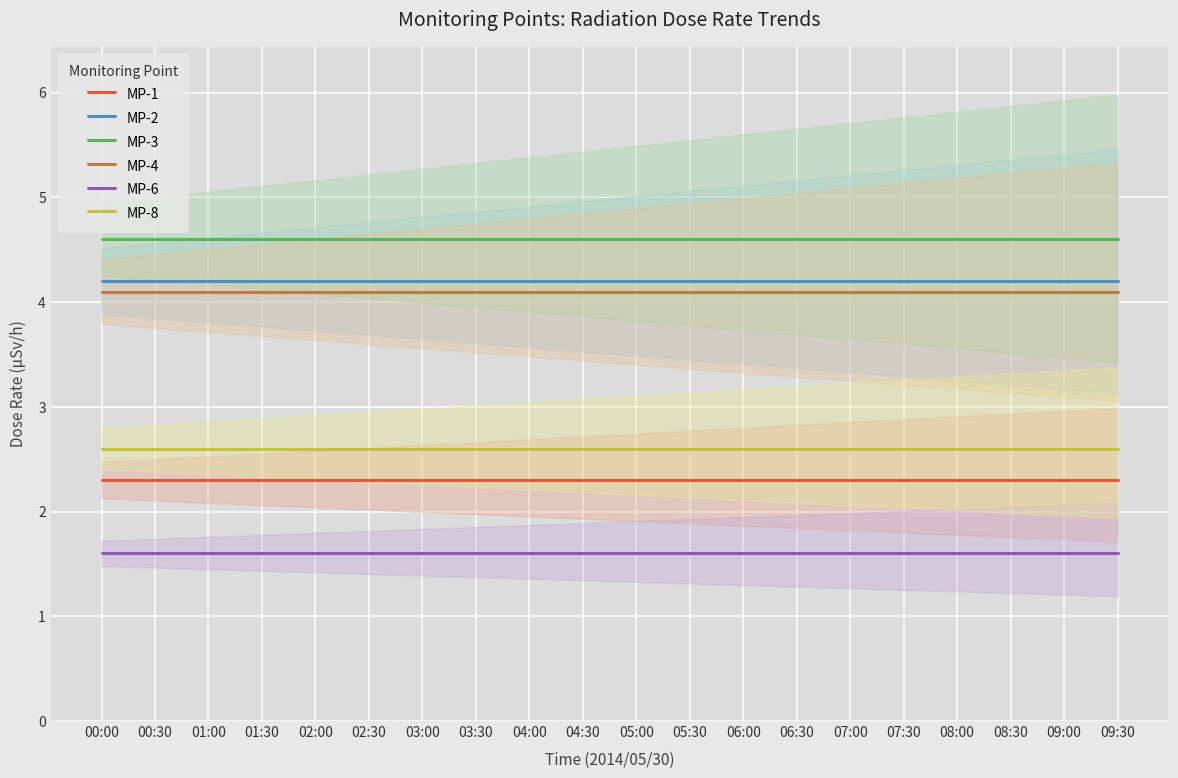

At how many categories does at least one series exceed 2?

20